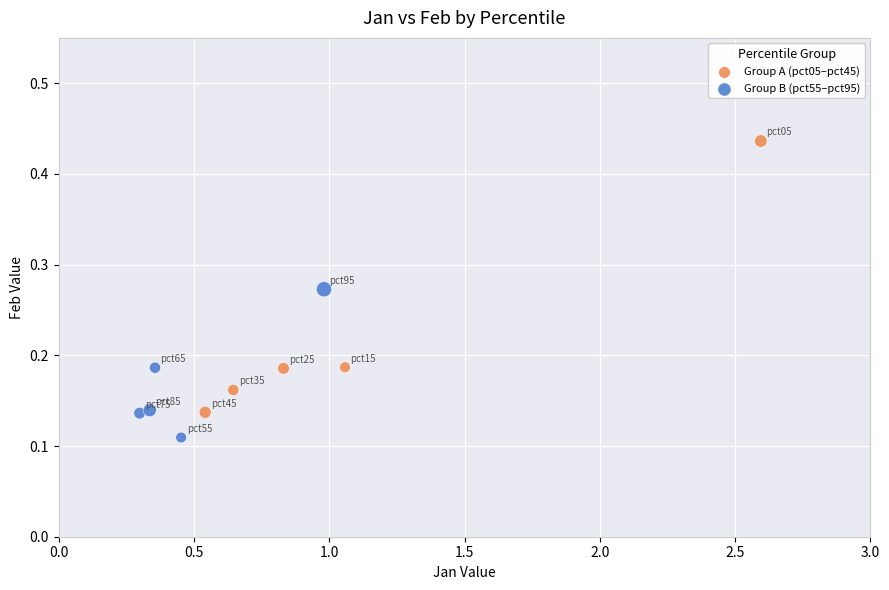

Which series reaches the minimum Y coordinate?

Group B (pct55–pct95)